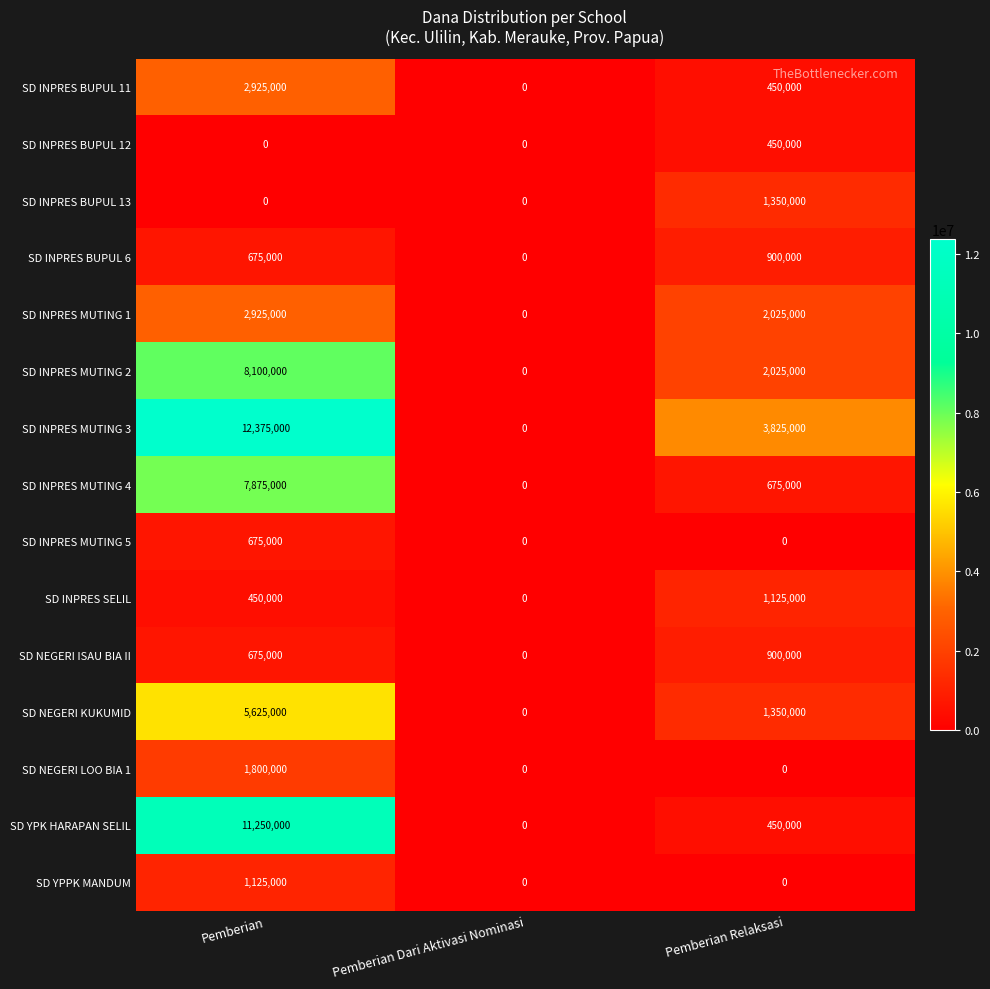

List the labels in order of SD NEGERI KUKUMID value, largest first.

Pemberian, Pemberian Relaksasi, Pemberian Dari Aktivasi Nominasi